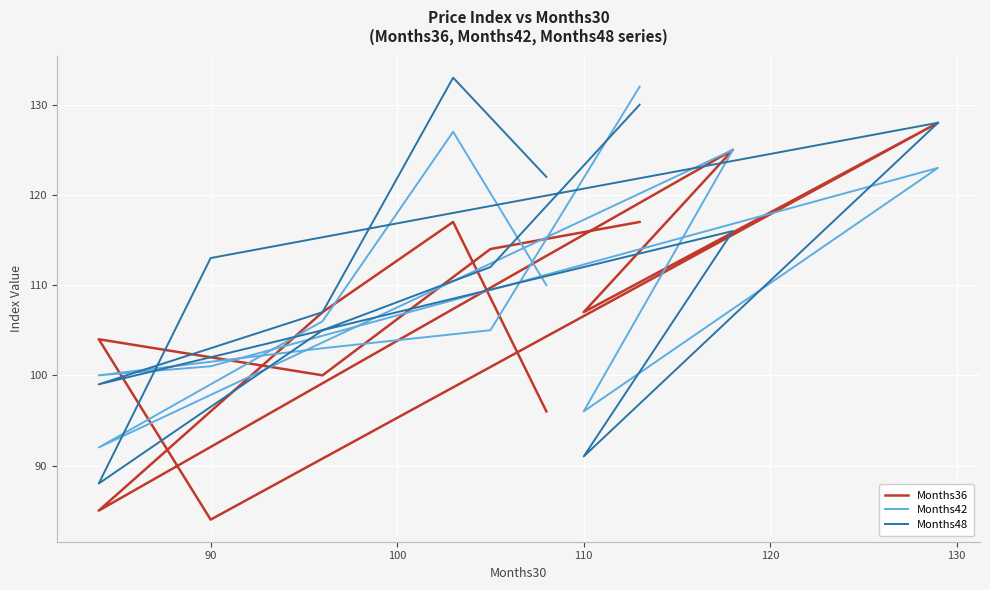

How many interior local peaks does the Months48 series have?

3